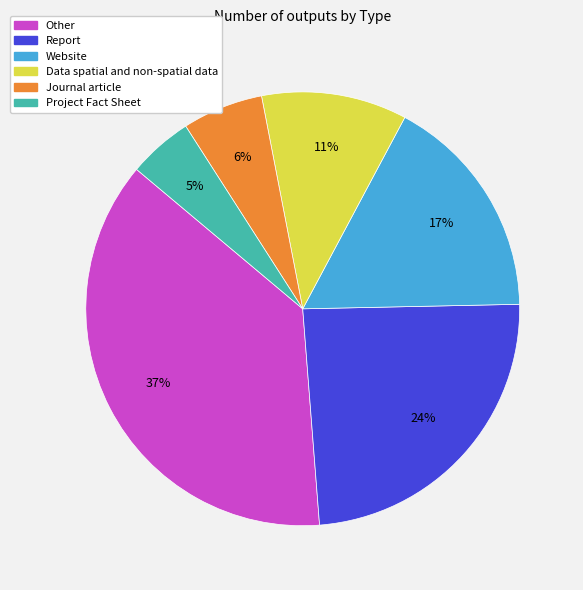

Approximately how many times larger is the value at Journal article compared to Website?

0.4